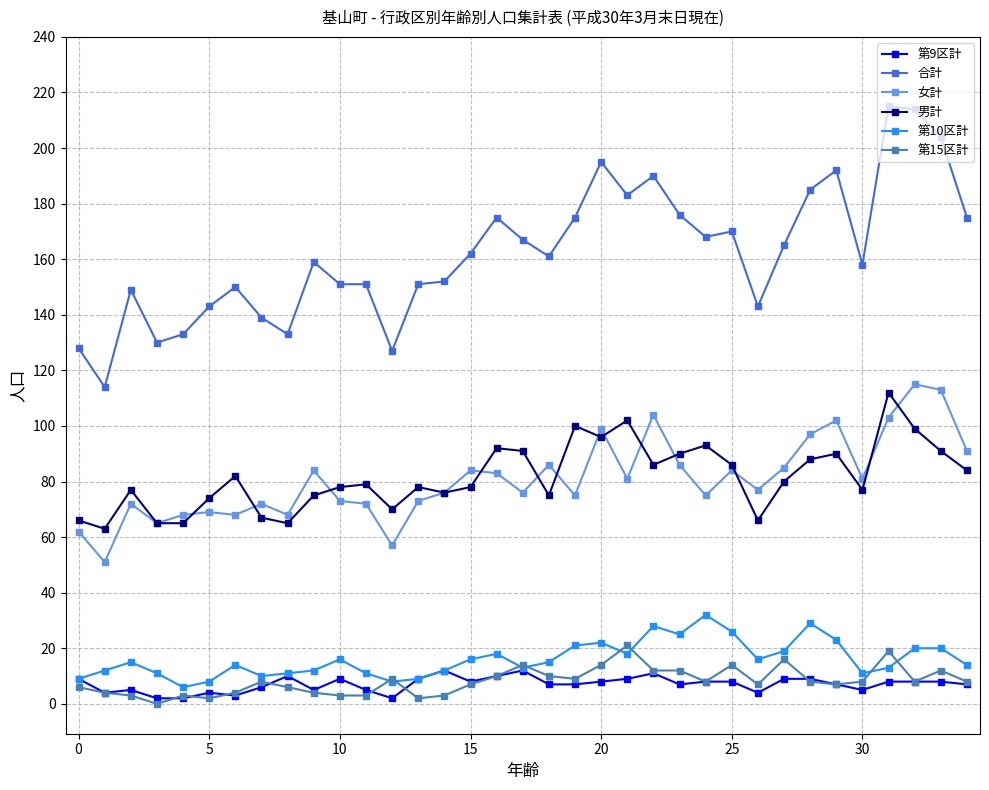

Which series has the largest range (max minus min)?

合計